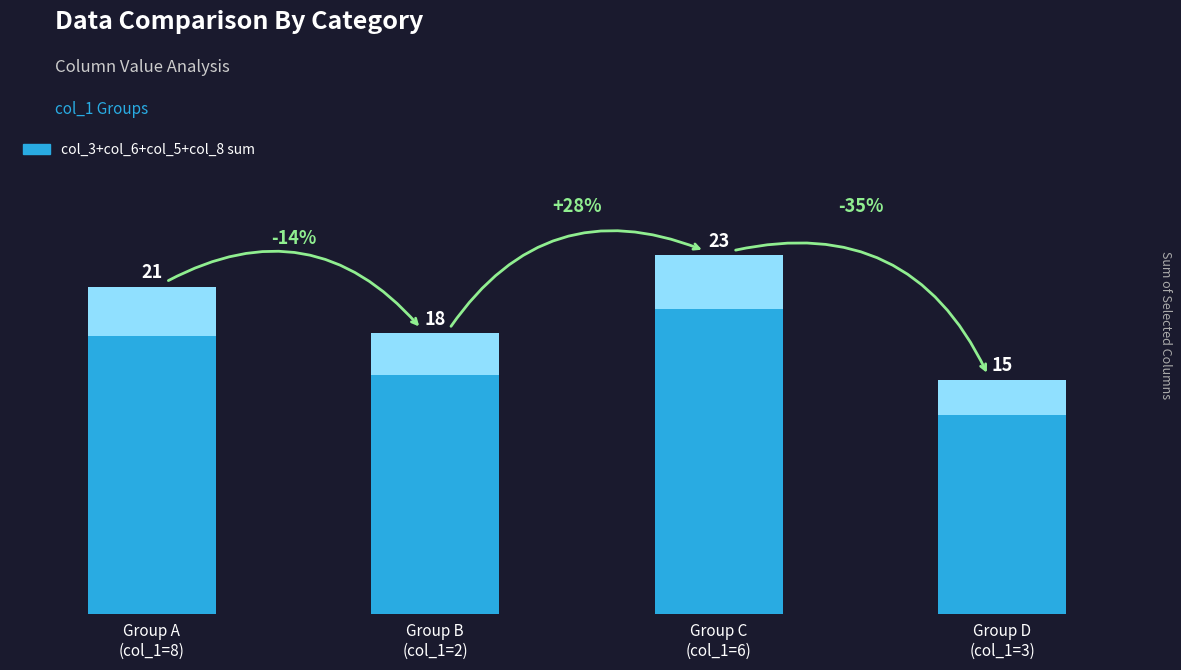

What value does the data have at Group B
(col_1=2)?

18